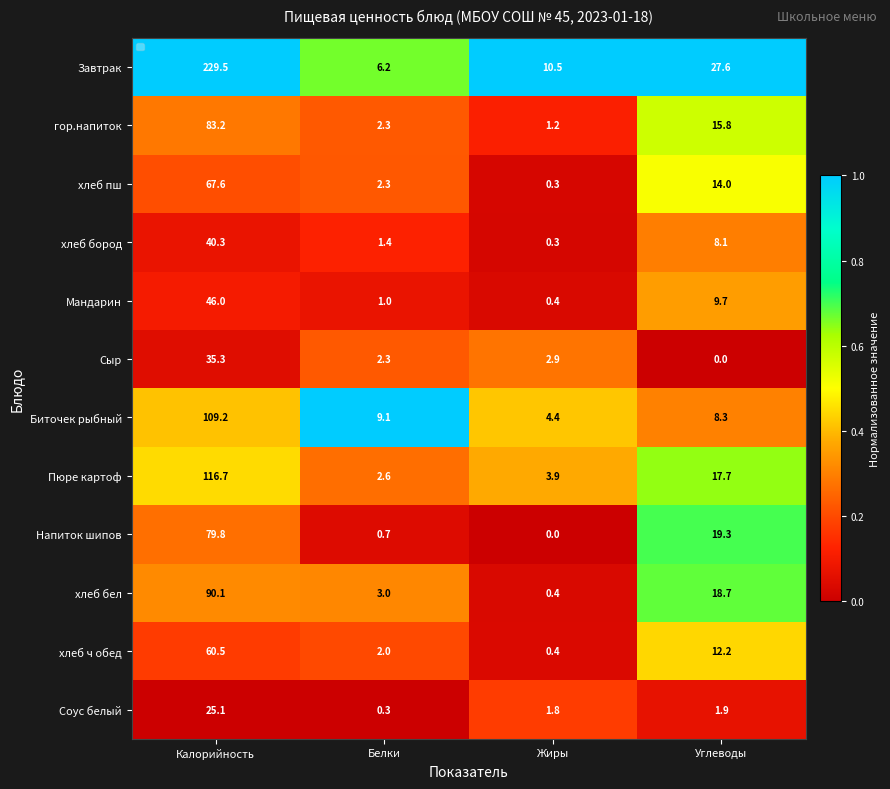

Which series has the largest range (max minus min)?

Завтрак